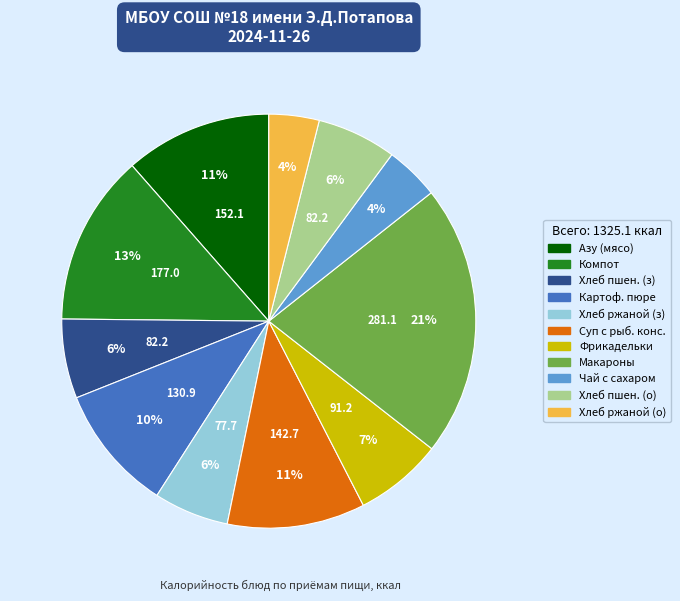

To the nearest percent, what is the average slice percentage?

9%